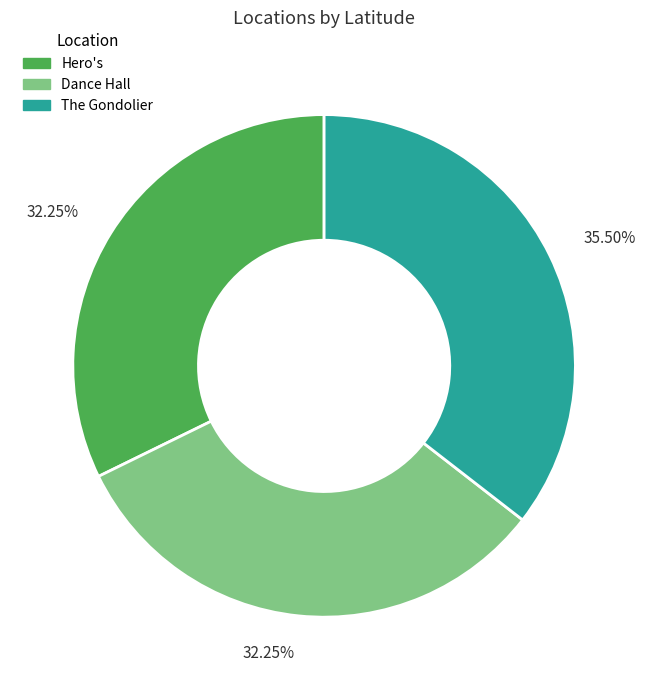

Is there any slice that represents more than half of the pie?

No